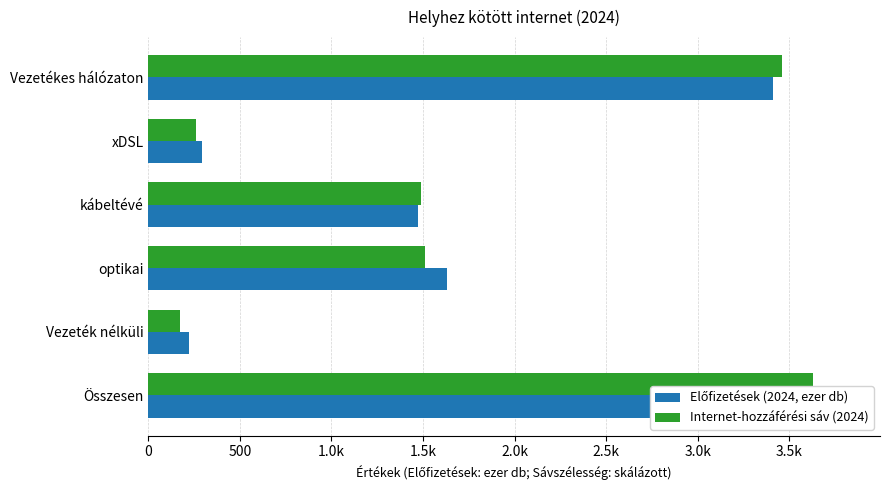

Rank the series at Összesen from lowest to highest value.

Előfizetések (2024, ezer db), Internet-hozzáférési sáv (2024)